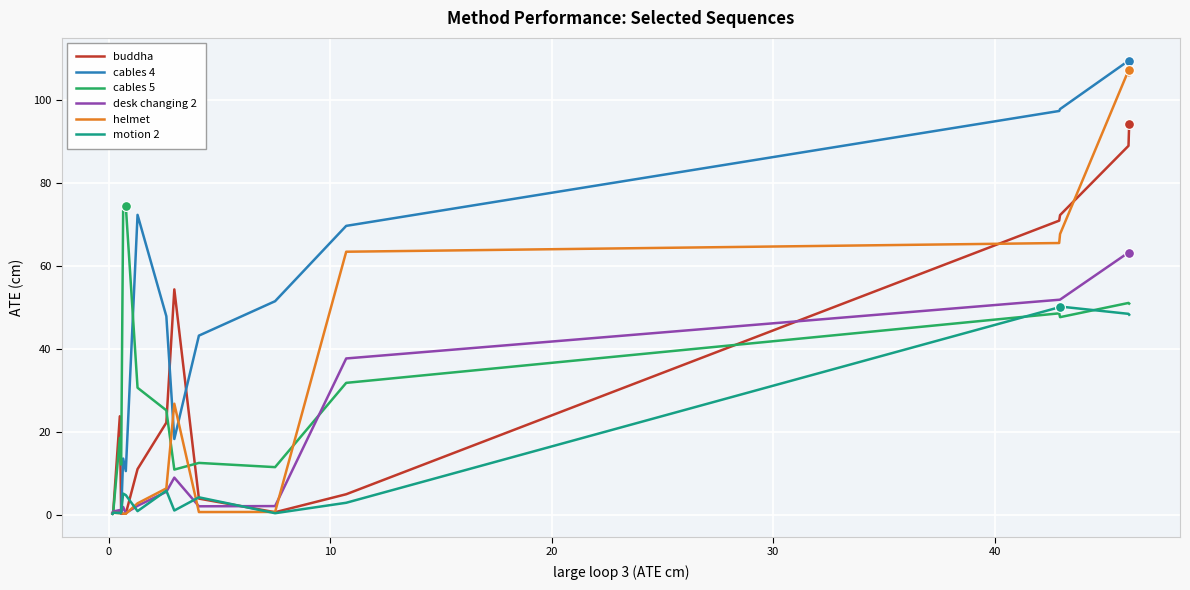

Which series has the largest total across all categories?

cables 4